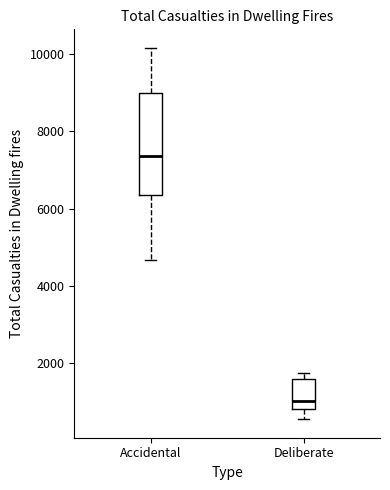

Reading left to right, transcribe this box plot: for each box, give where its median line is, the range the box spans, and where its two whiskers end, as read against the y-axis. The values are not printed on the chart, so give them approximately, as read against the axis.

Accidental: median 7400, box 6400 to 9000, whiskers 4600 to 10200
Deliberate: median 1000, box 800 to 1600, whiskers 600 to 1800